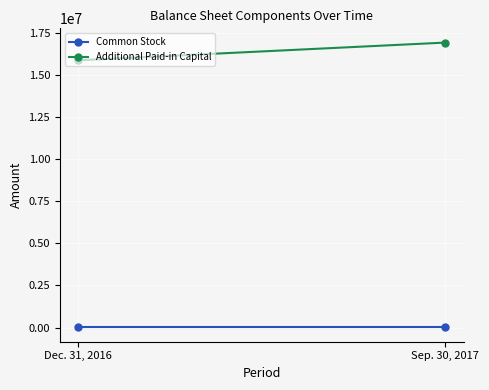

Count the number of categories in the chart.

2